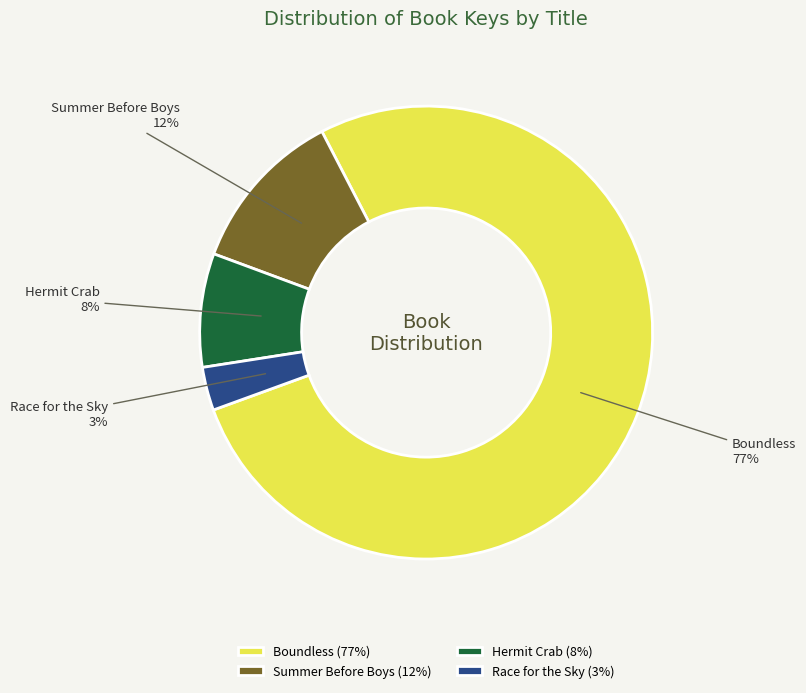

True or false: Boundless accounts for 87% of the total.

False